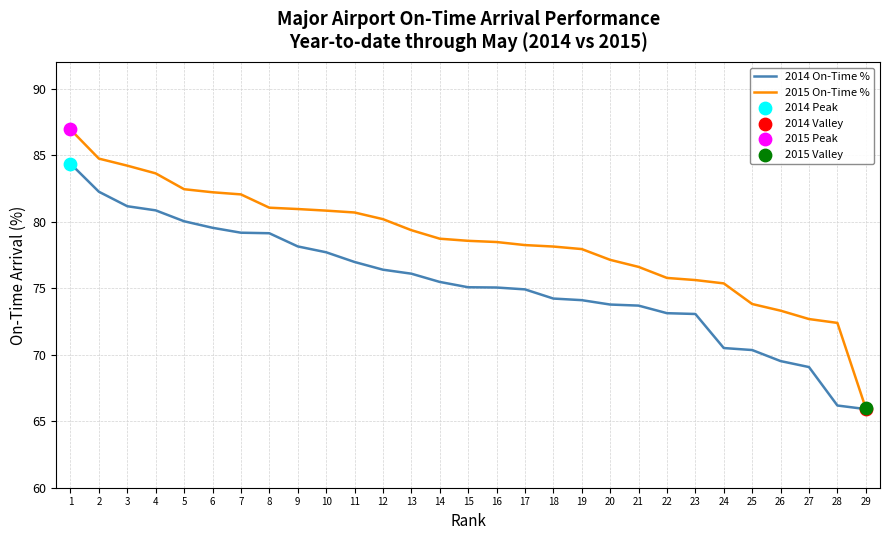

What is the total value across all series at 6?

161.8